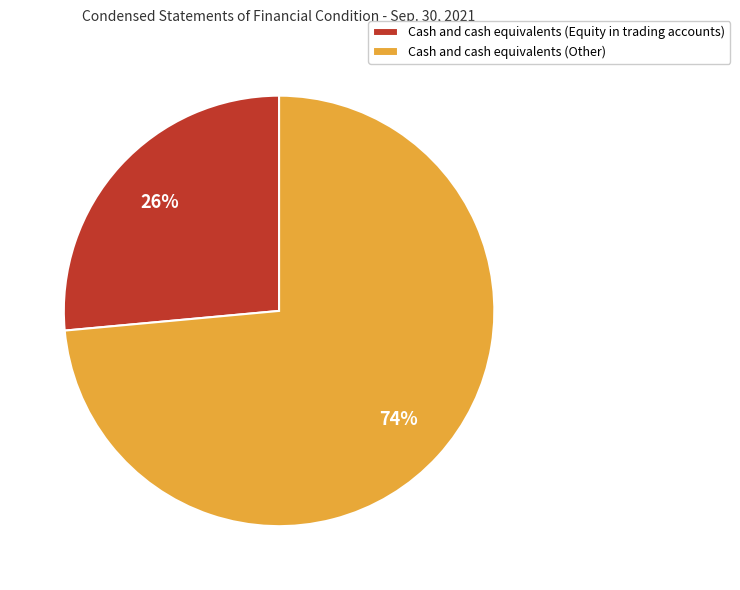

Does Cash and cash equivalents (Other) account for over 50% of the chart?

Yes